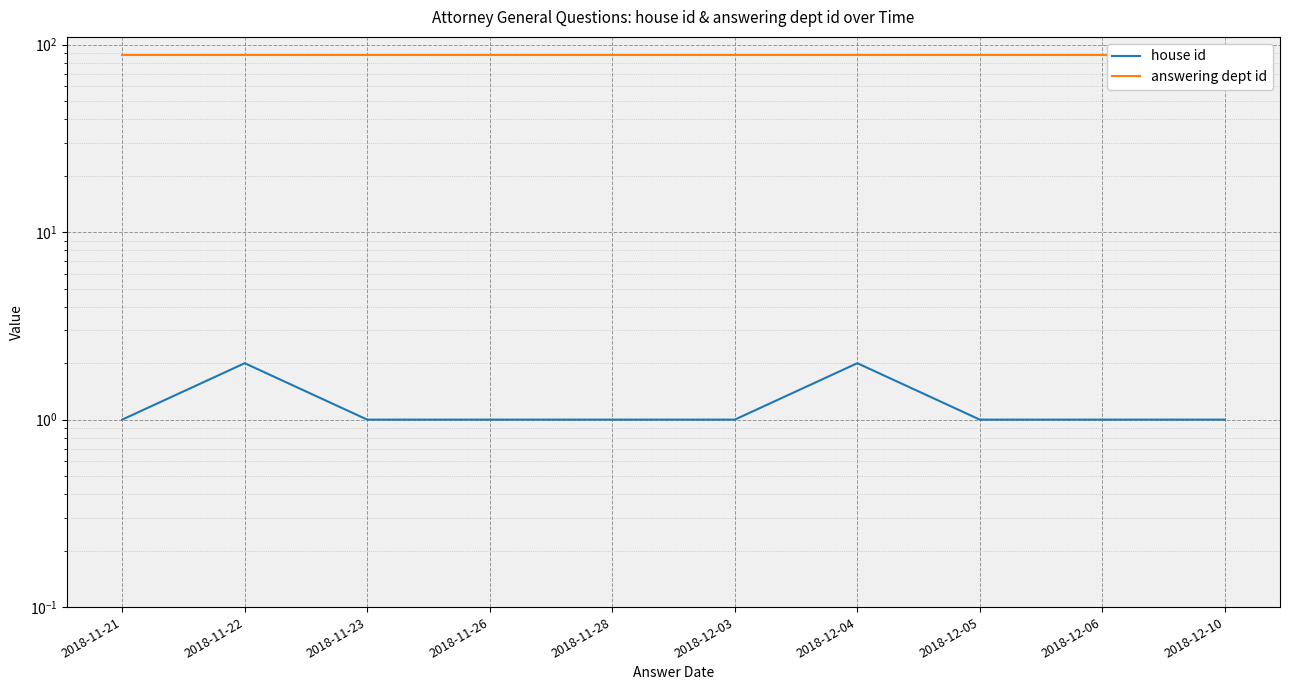

What is the difference between the maximum and minimum values in the house id series?

1